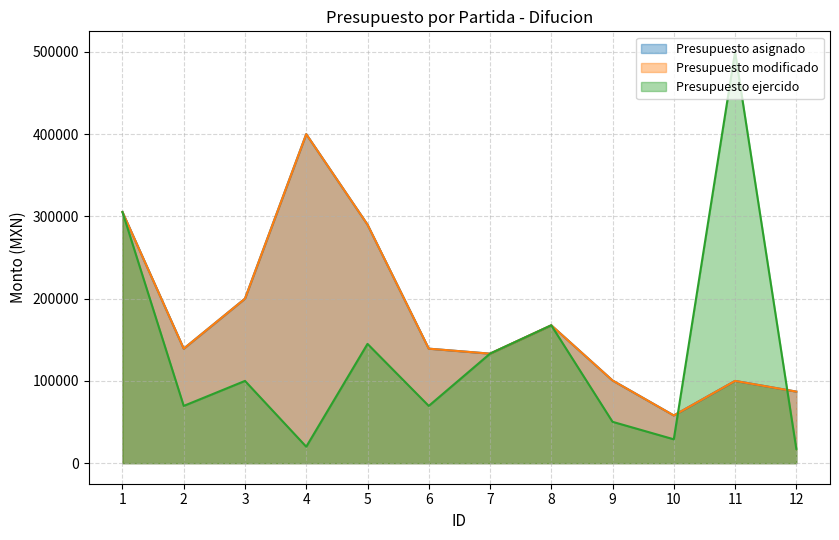

At which category does Presupuesto ejercido reach its first local valley?

2